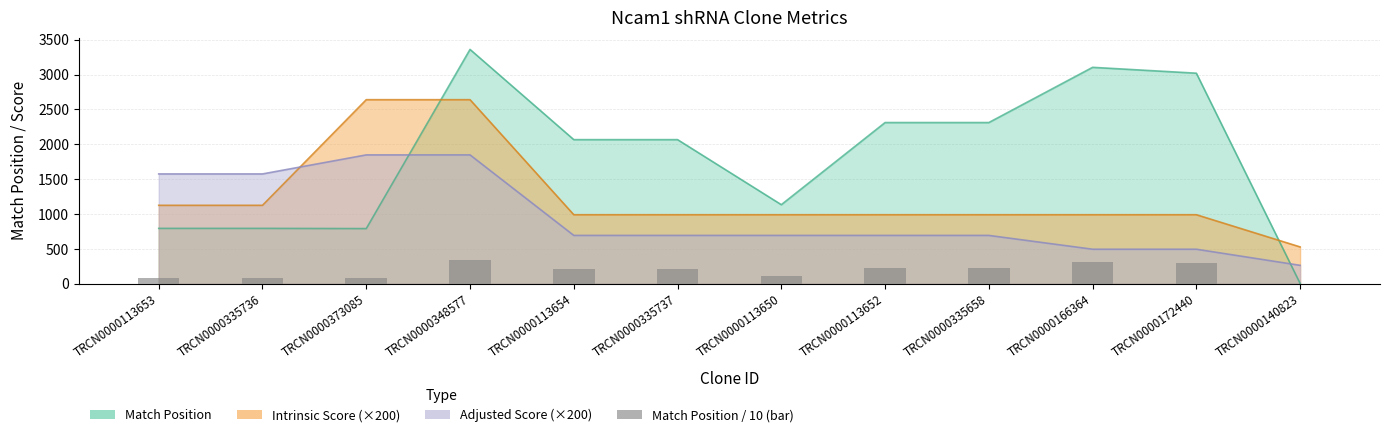

How many data points does each series have?

12